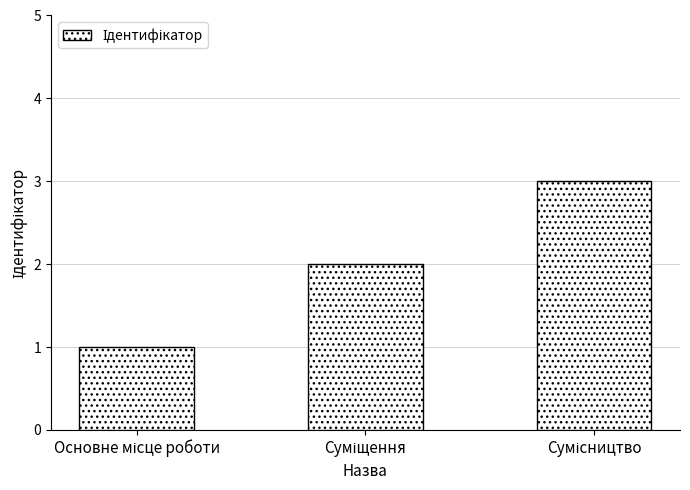

What is the difference between the second highest and minimum values?

1